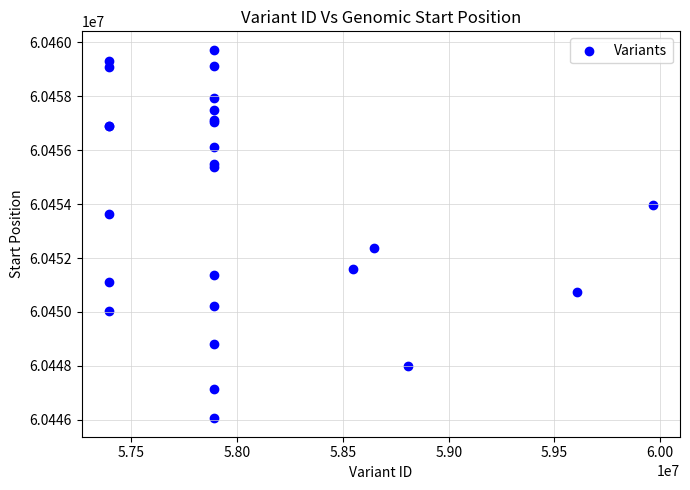

What Y value in the scatter plot is closest to 60452889?

60452358